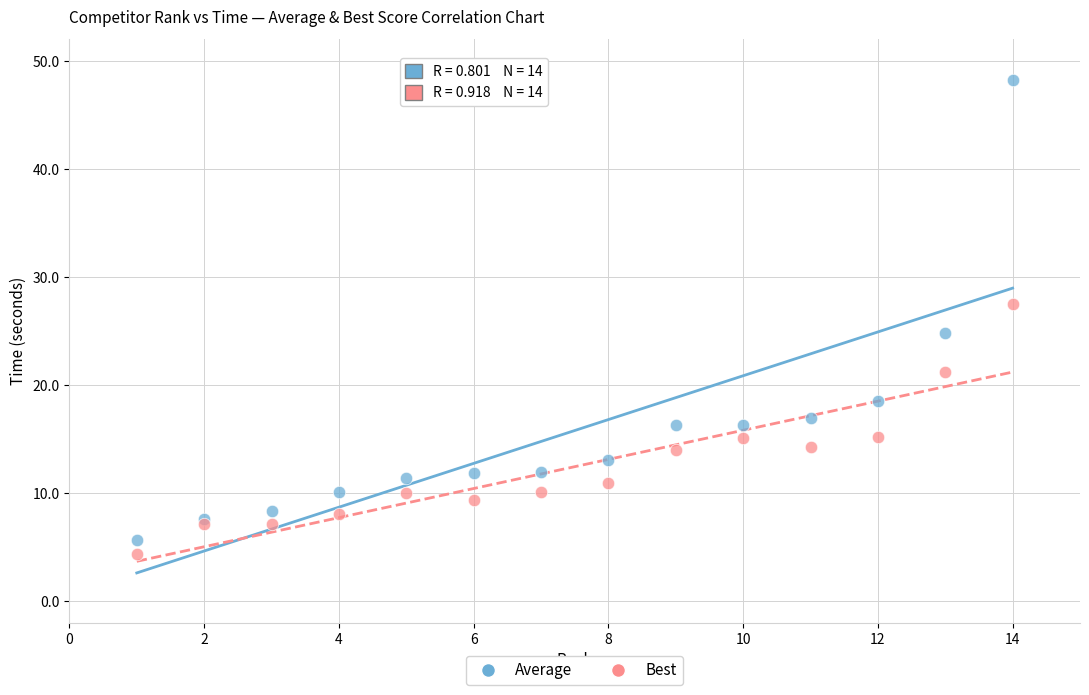

Which series reaches the minimum Y coordinate?

Best